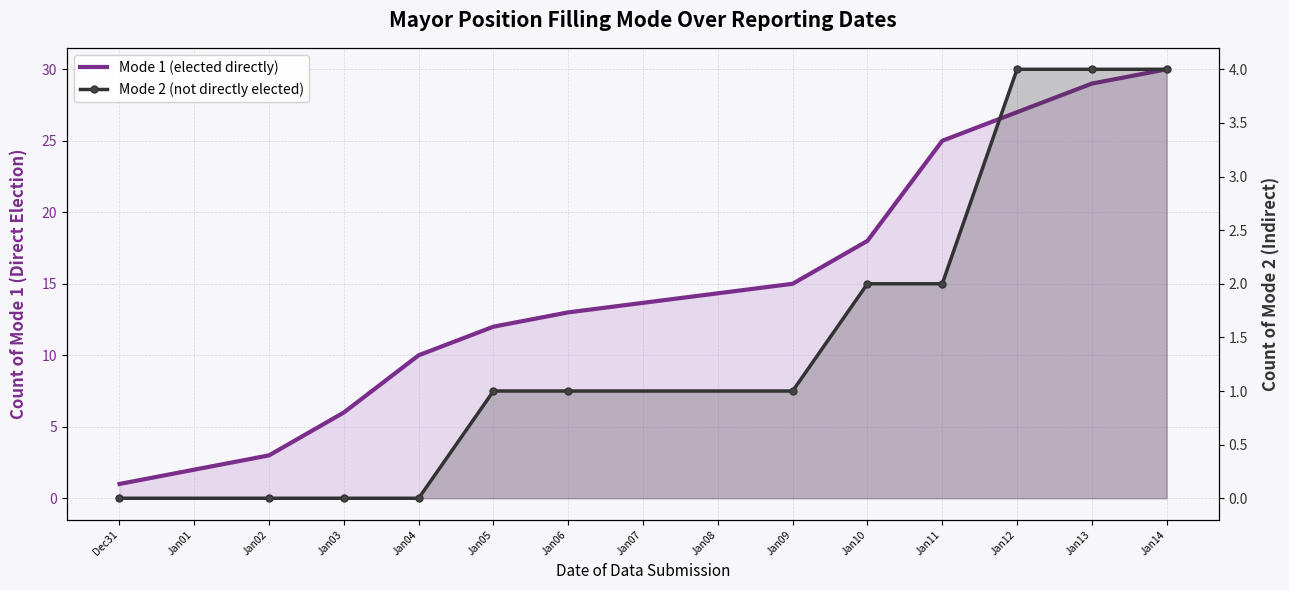

What are all the series names shown in the legend?

Mode 1 (elected directly), Mode 2 (not directly elected)